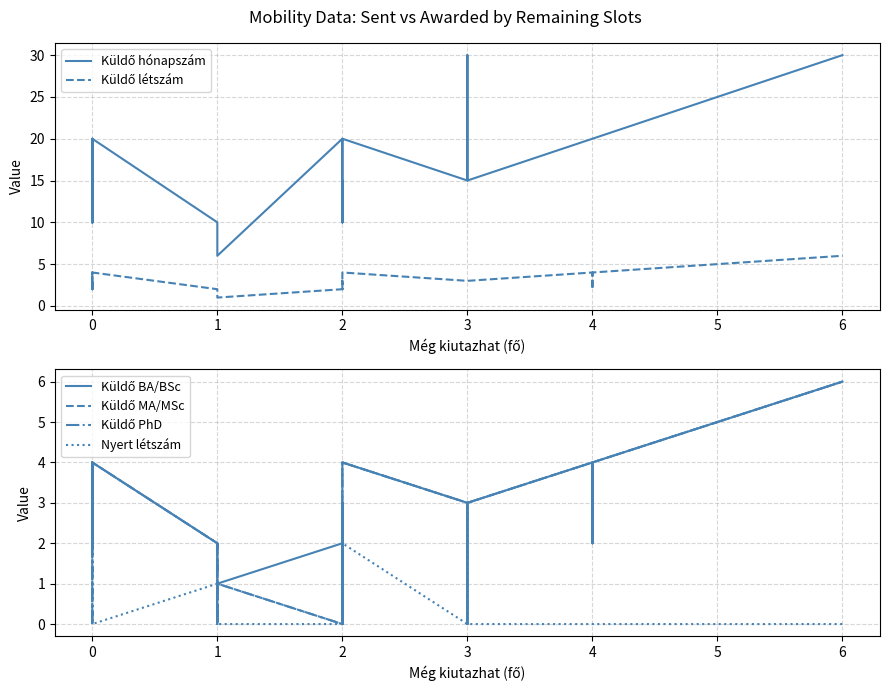

What is the difference between the maximum and minimum values in the Küldő létszám series?

5